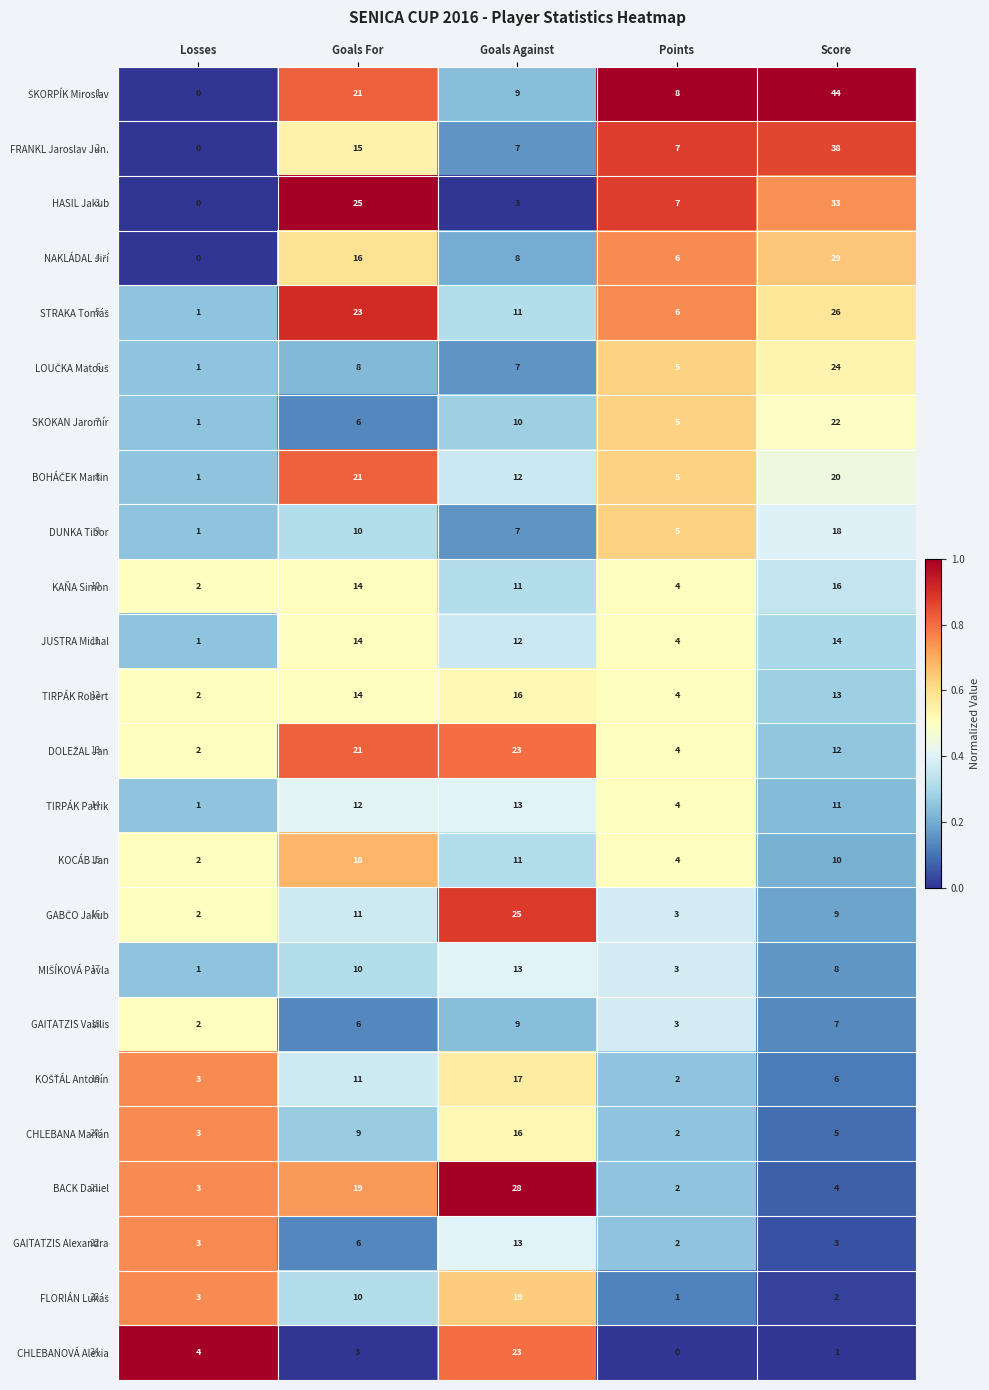

The value of TIRPÁK Robert at Goals Against is 16. True or false?

True